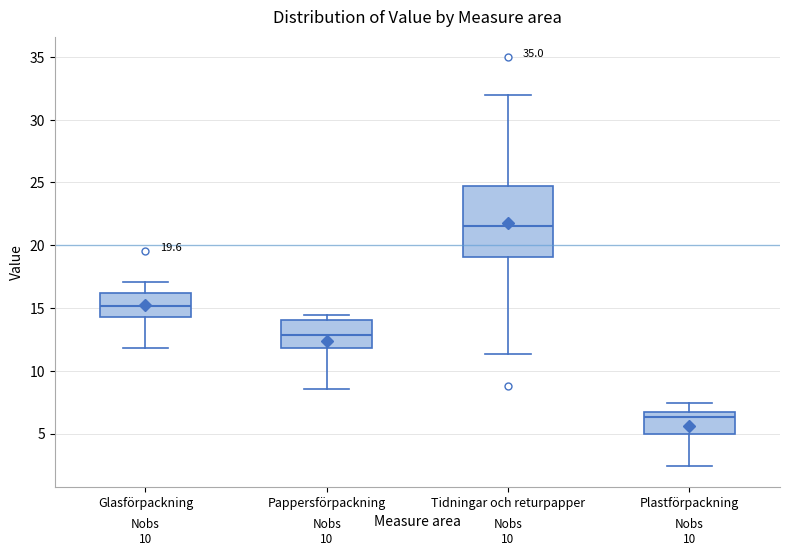

Which box's median line is the highest?

Tidningar och returpapper